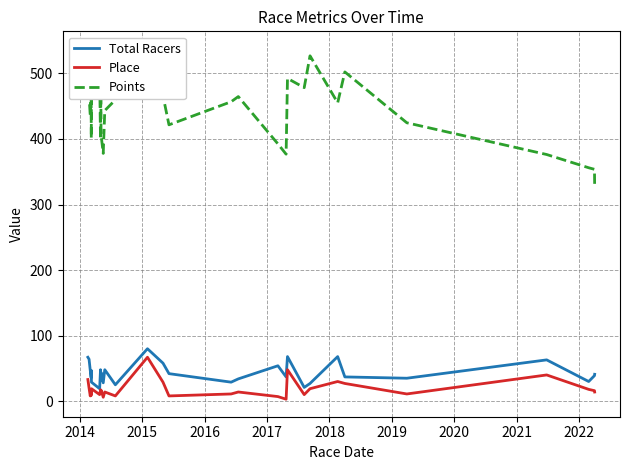

What is the highest value of the Place series?

67